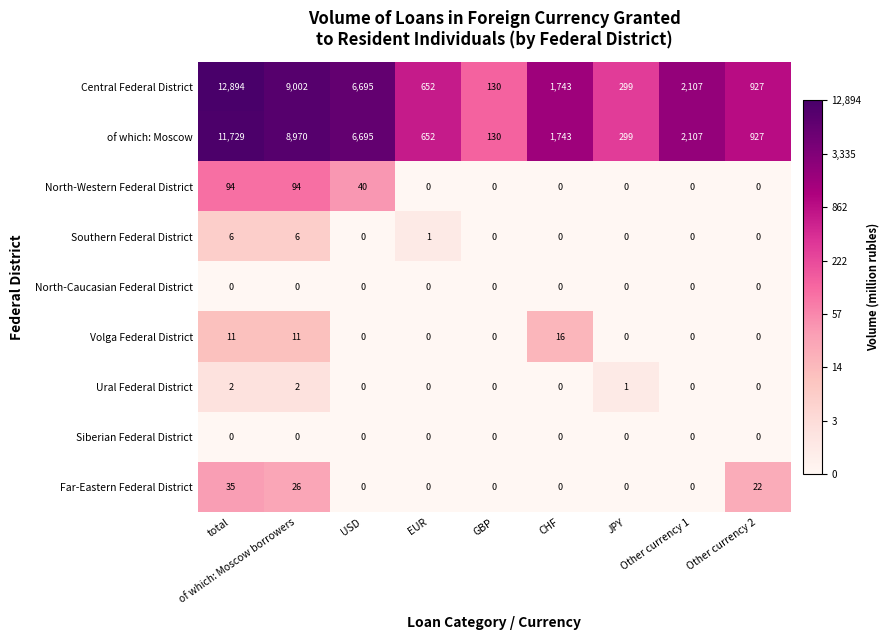

At how many categories does at least one series exceed 169?

8